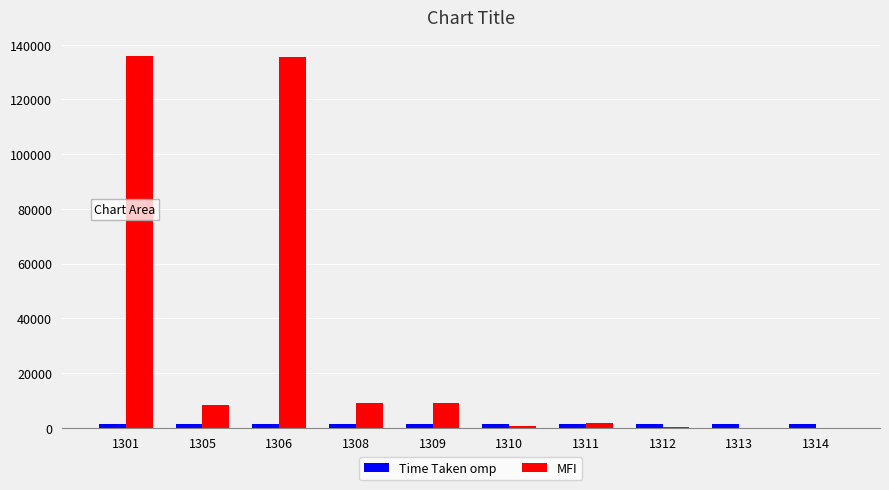

Are the bars grouped side by side (vs. stacked)?

Yes